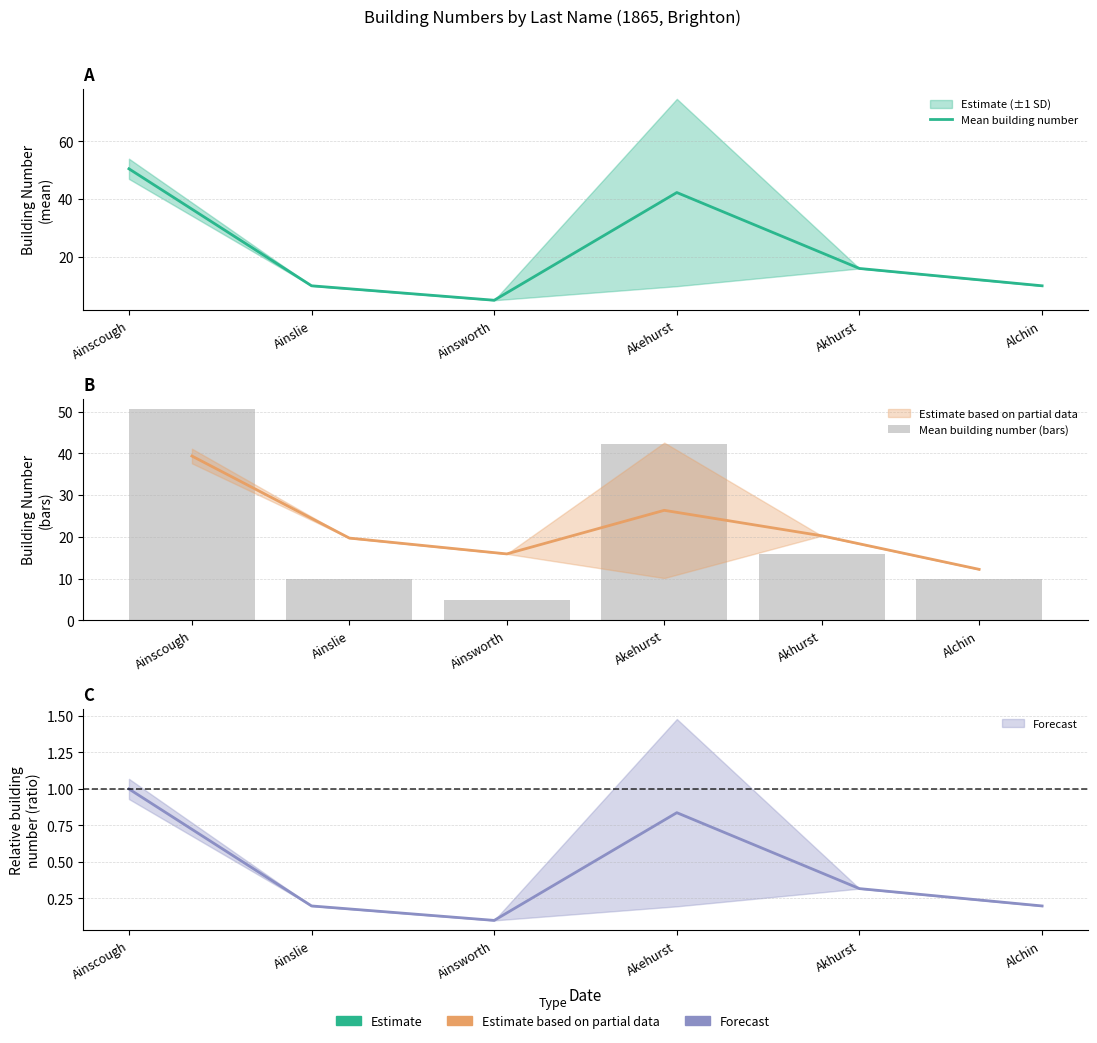

True or false: Mean building number (bars) has a value of 42.3 at Akehurst.

True